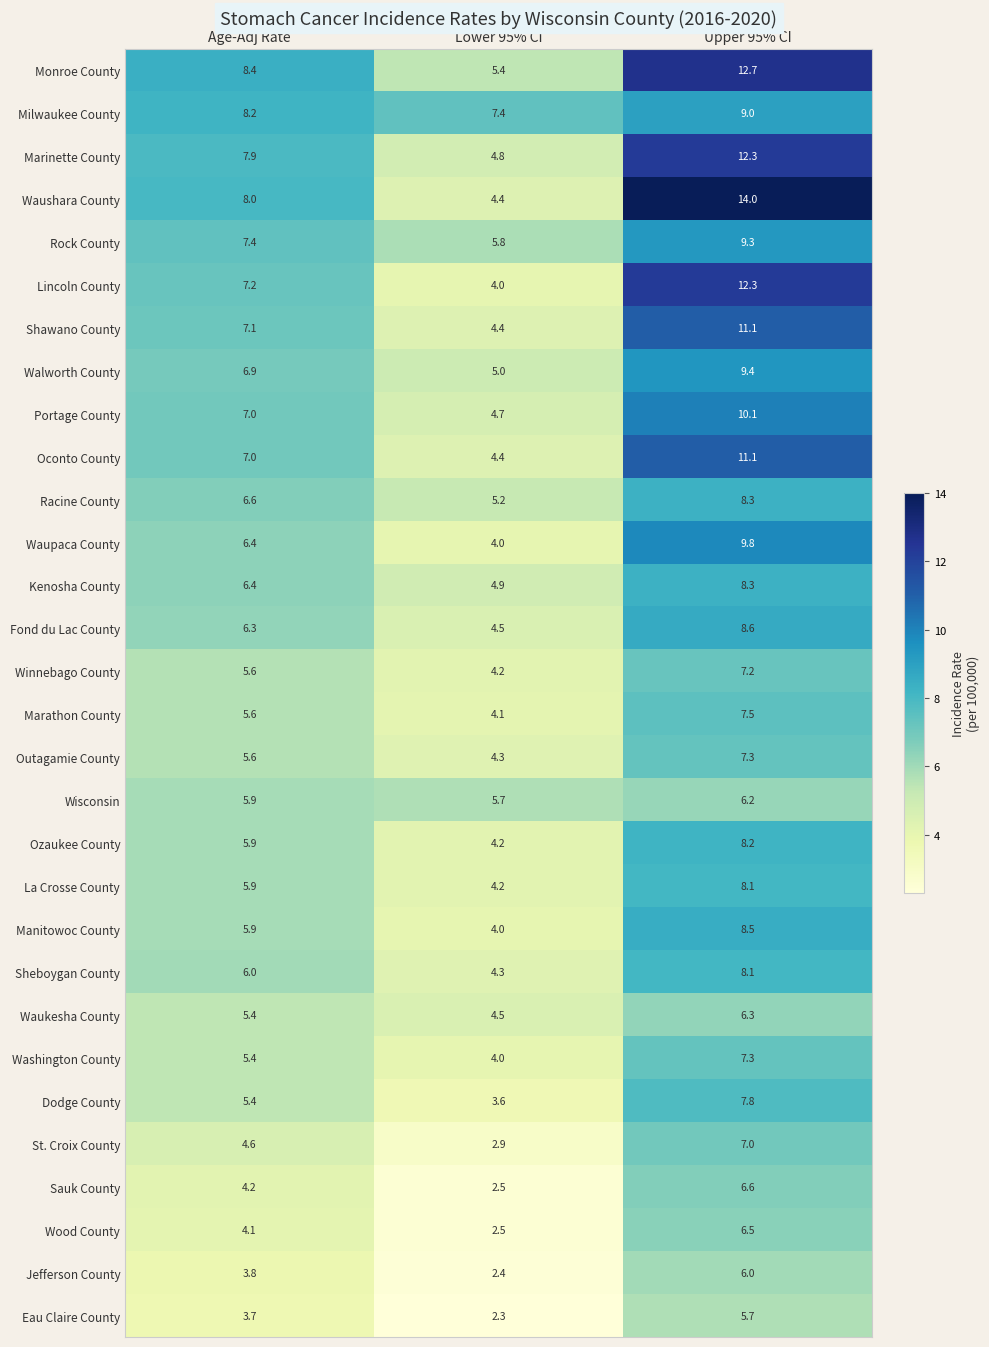

Which label corresponds to the largest value in the chart?

Upper 95% CI